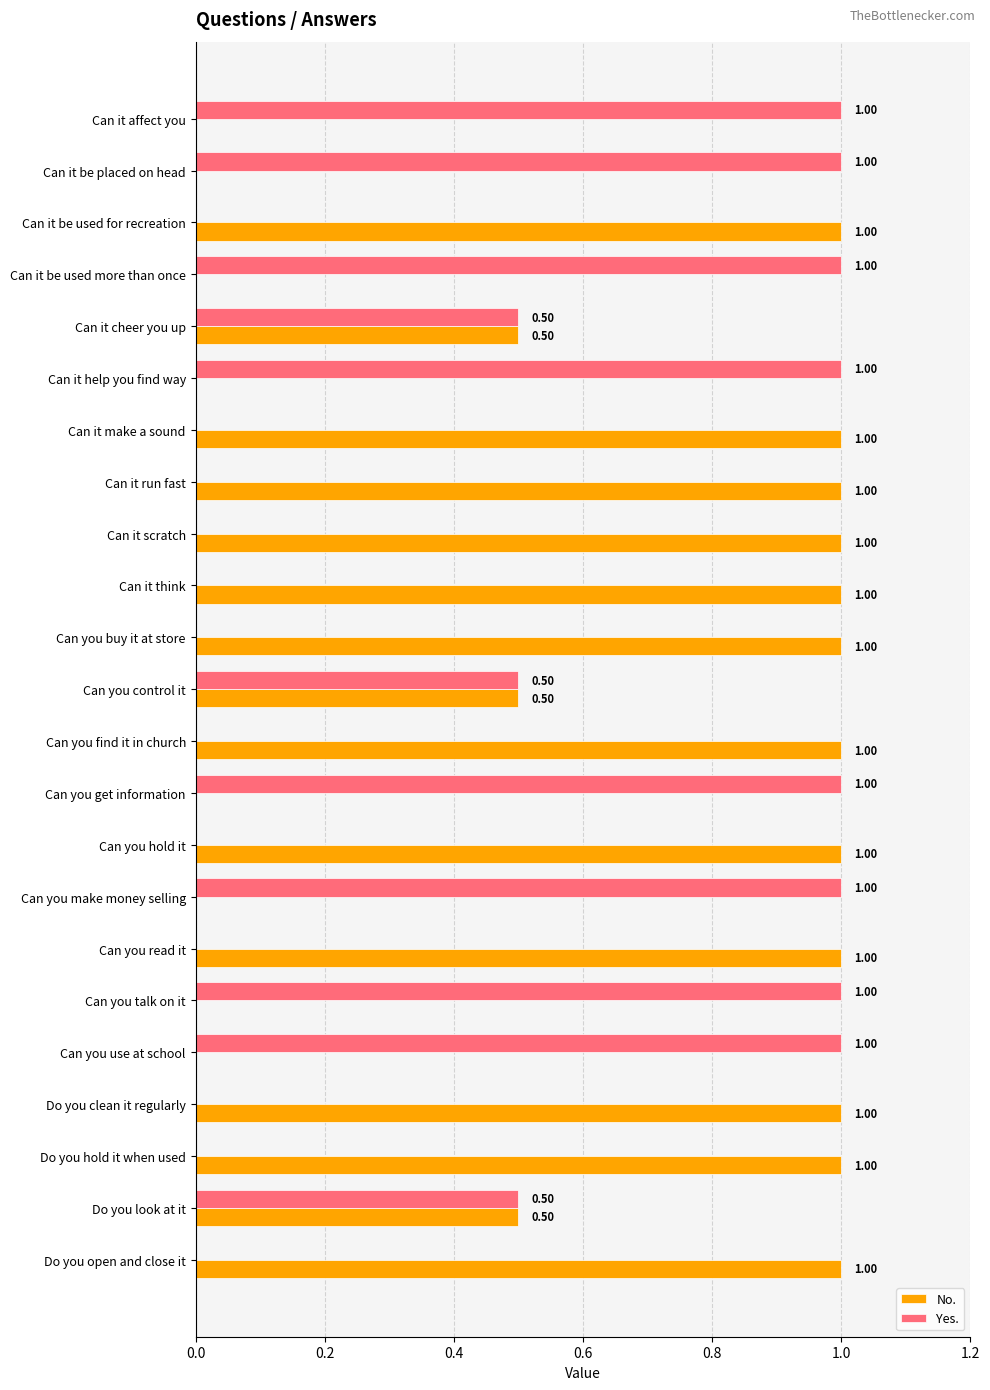

What is the sum of the No. values at Can you buy it at store and Can it help you find way?

1.0